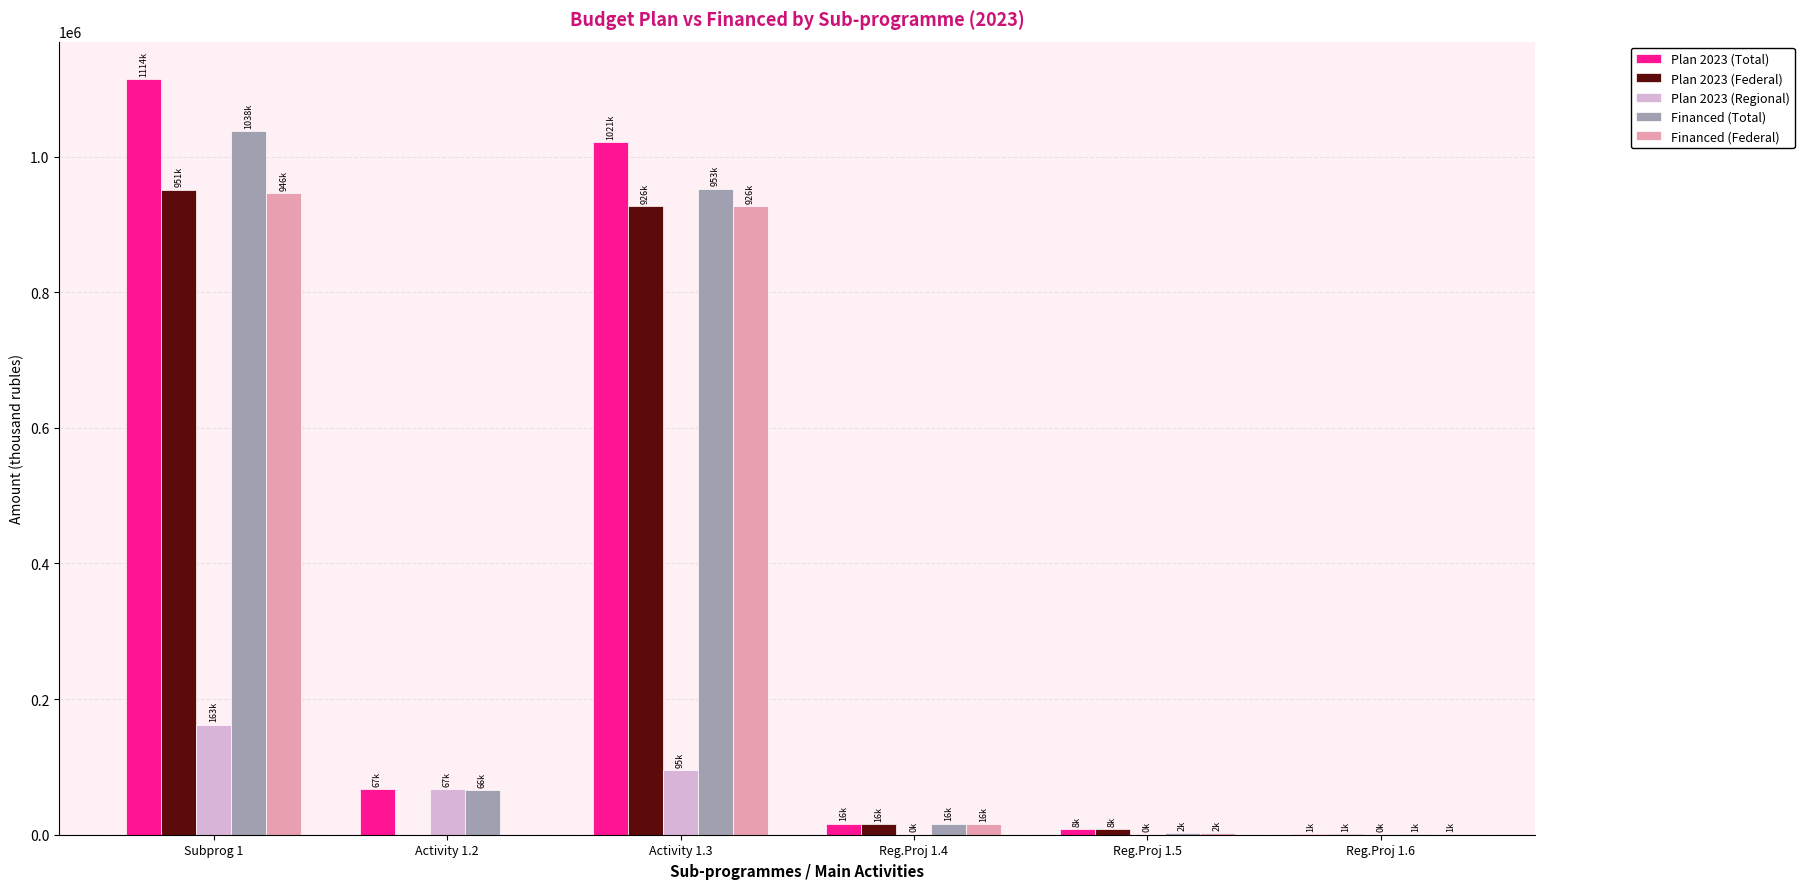

At which category is the sum across all series the highest?

Subprog 1